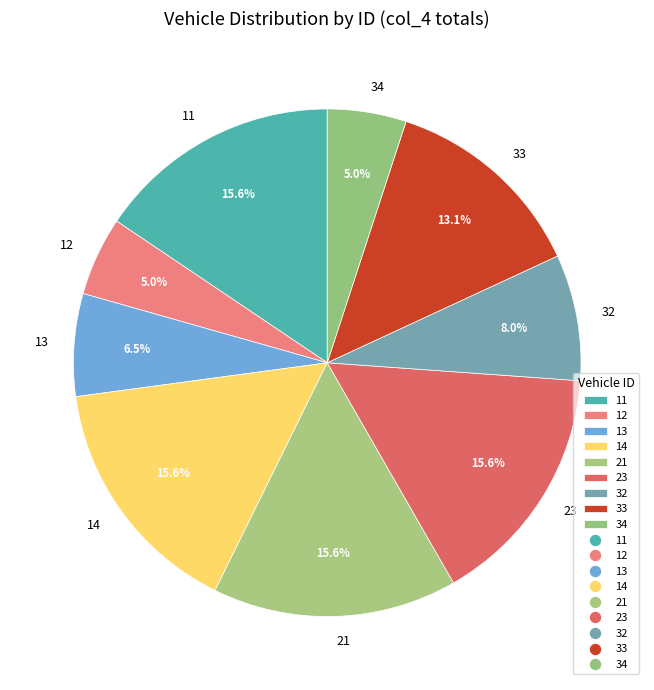

Is the sum of 13 and 21 greater than half?

No